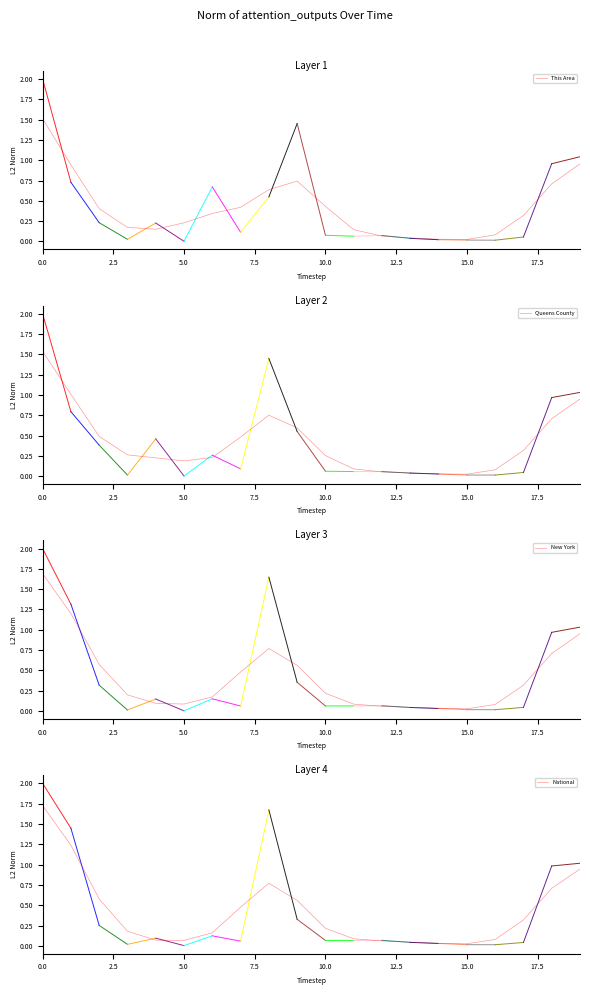

What is the highest value of the This Area series?

1.5